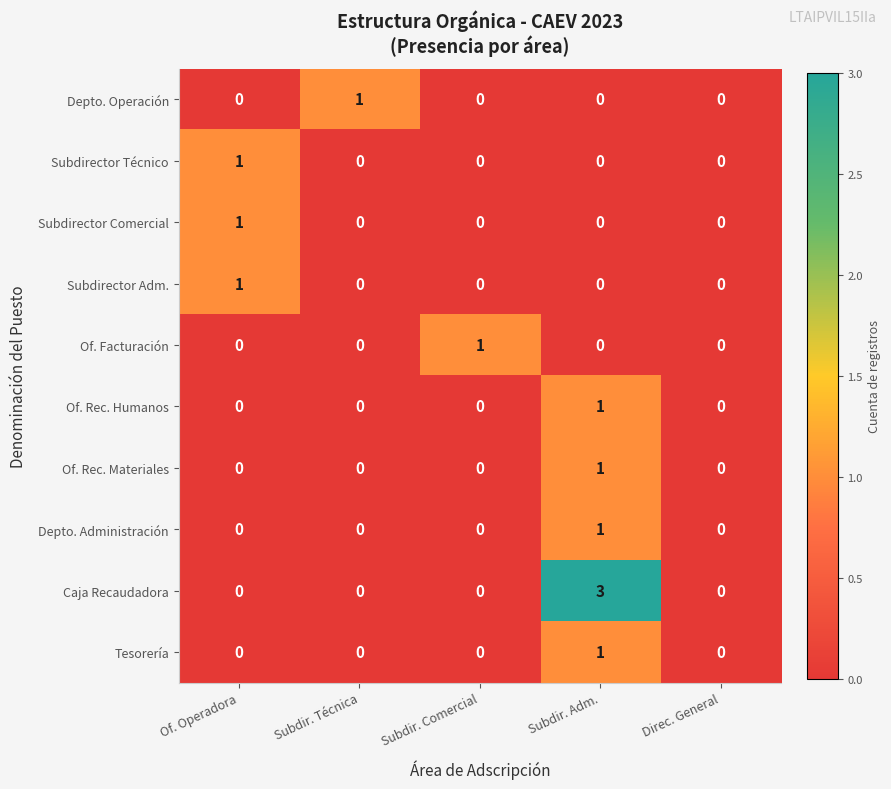

What is the total value across all series at Subdir. Adm.?

7